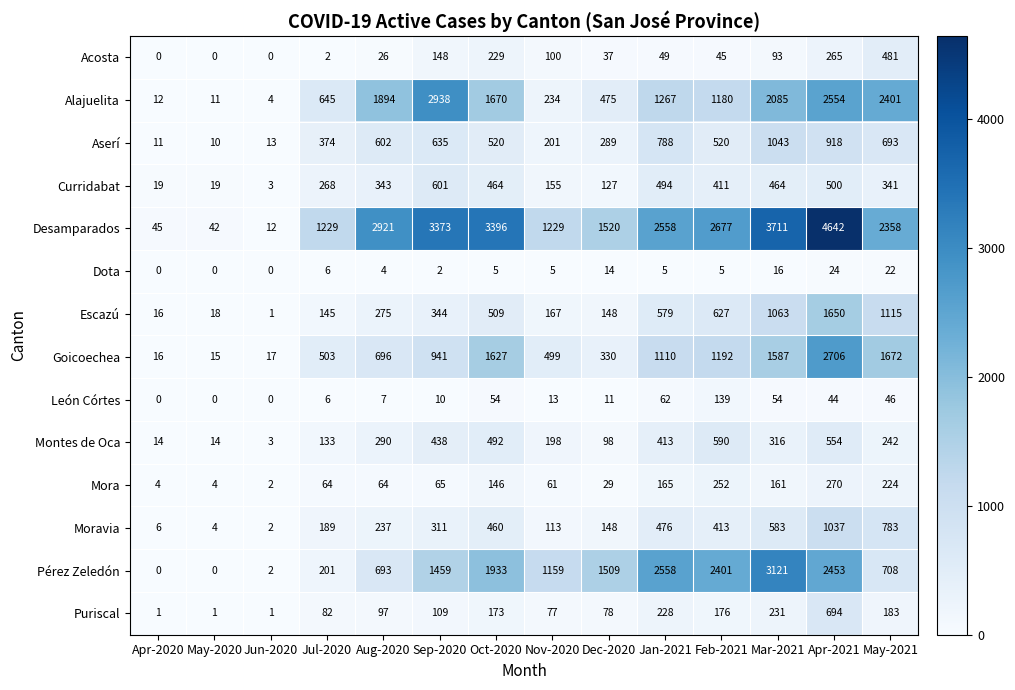

Rank the series at Nov-2020 from highest to lowest value.

Desamparados, Pérez Zeledón, Goicoechea, Alajuelita, Aserí, Montes de Oca, Escazú, Curridabat, Moravia, Acosta, Puriscal, Mora, León Córtes, Dota